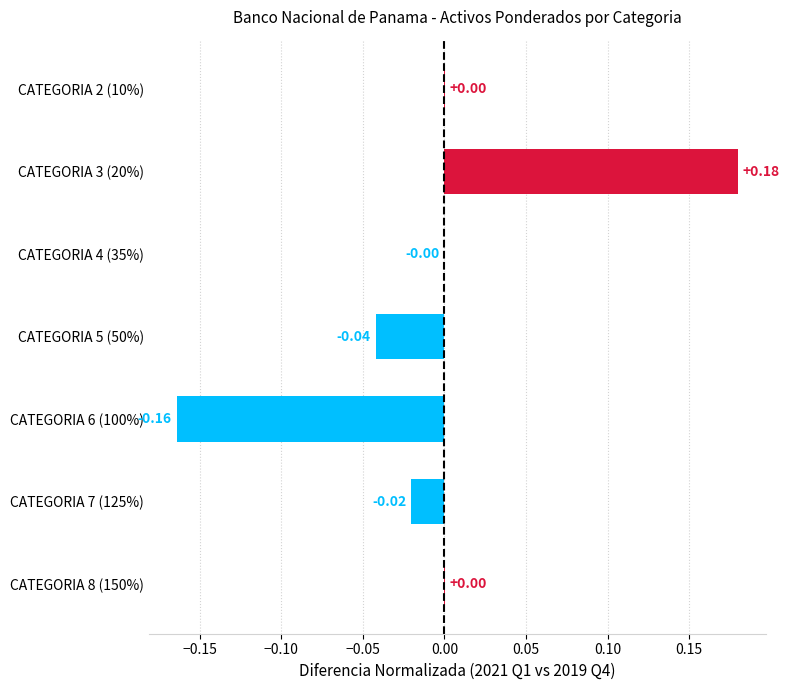

Count the number of values greater than 0.

3